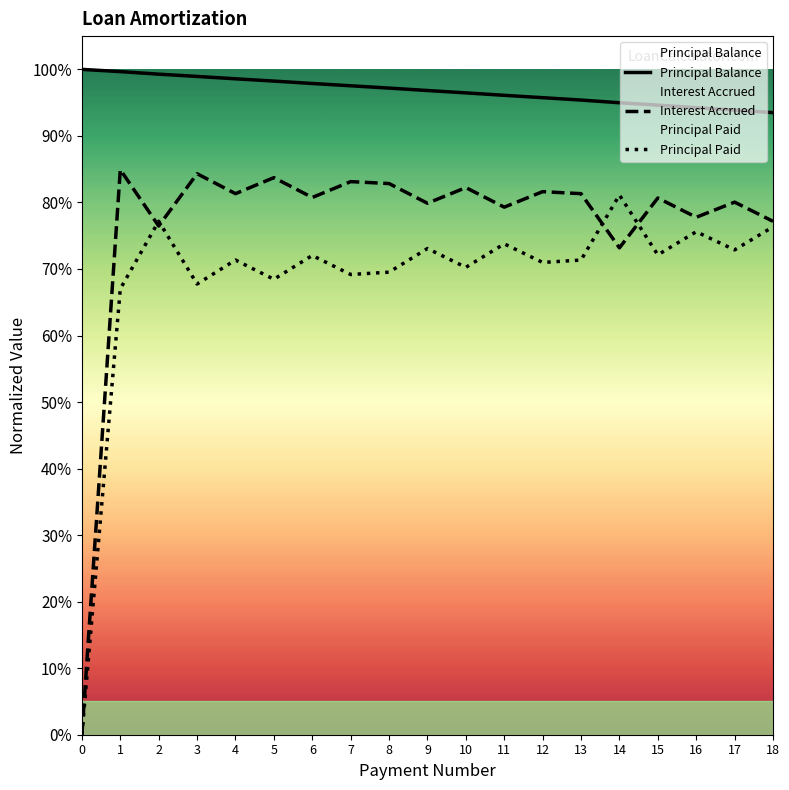

What is the highest value of the Principal Paid series?

0.8